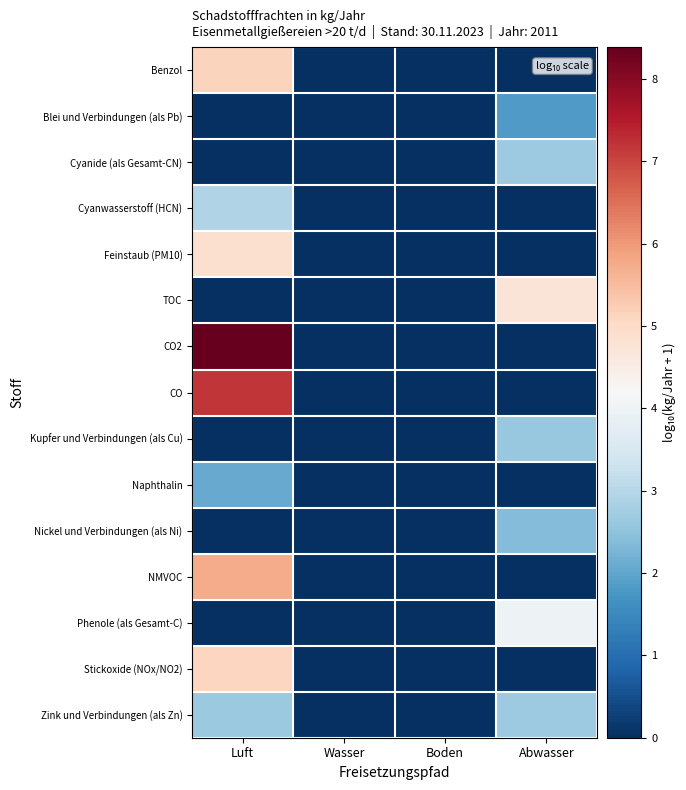

Reading left to right, list all the values displayed in this chart.

Benzol: Luft=5.1	Wasser=0.0	Boden=0.0	Abwasser=0.0
Blei und Verbindungen (als Pb): Luft=0.0	Wasser=0.0	Boden=0.0	Abwasser=1.8
Cyanide (als Gesamt-CN): Luft=0.0	Wasser=0.0	Boden=0.0	Abwasser=2.7
Cyanwasserstoff (HCN): Luft=2.9	Wasser=0.0	Boden=0.0	Abwasser=0.0
Feinstaub (PM10): Luft=4.9	Wasser=0.0	Boden=0.0	Abwasser=0.0
TOC: Luft=0.0	Wasser=0.0	Boden=0.0	Abwasser=4.7
CO2: Luft=8.4	Wasser=0.0	Boden=0.0	Abwasser=0.0
CO: Luft=7.2	Wasser=0.0	Boden=0.0	Abwasser=0.0
Kupfer und Verbindungen (als Cu): Luft=0.0	Wasser=0.0	Boden=0.0	Abwasser=2.6
Naphthalin: Luft=2.1	Wasser=0.0	Boden=0.0	Abwasser=0.0
Nickel und Verbindungen (als Ni): Luft=0.0	Wasser=0.0	Boden=0.0	Abwasser=2.4
NMVOC: Luft=5.7	Wasser=0.0	Boden=0.0	Abwasser=0.0
Phenole (als Gesamt-C): Luft=0.0	Wasser=0.0	Boden=0.0	Abwasser=4.0
Stickoxide (NOx/NO2): Luft=5.1	Wasser=0.0	Boden=0.0	Abwasser=0.0
Zink und Verbindungen (als Zn): Luft=2.6	Wasser=0.0	Boden=0.0	Abwasser=2.7